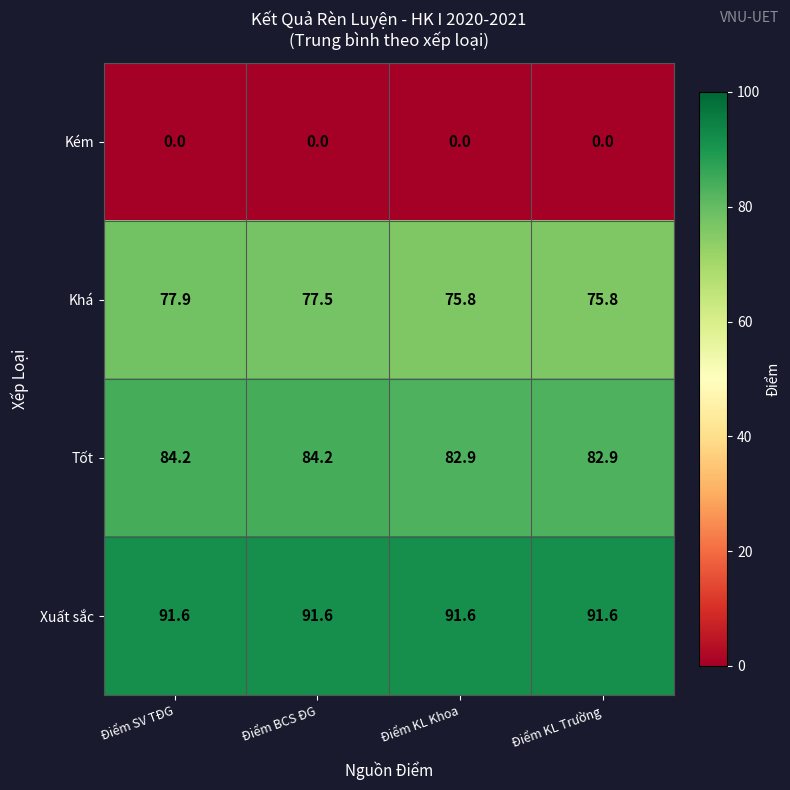

How many series are shown in this chart?

4